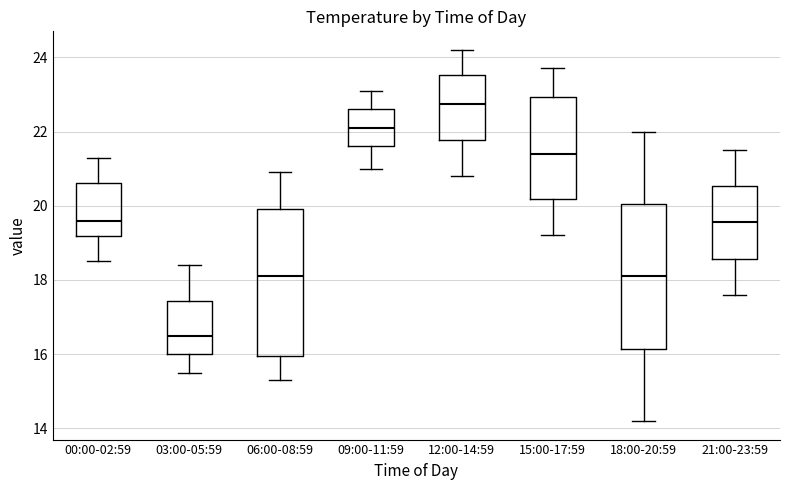

Where does the lower whisker of the box for 06:00-08:59 end on the y-axis? The values are not printed on the chart, so give them approximately, as read against the axis.

15.4